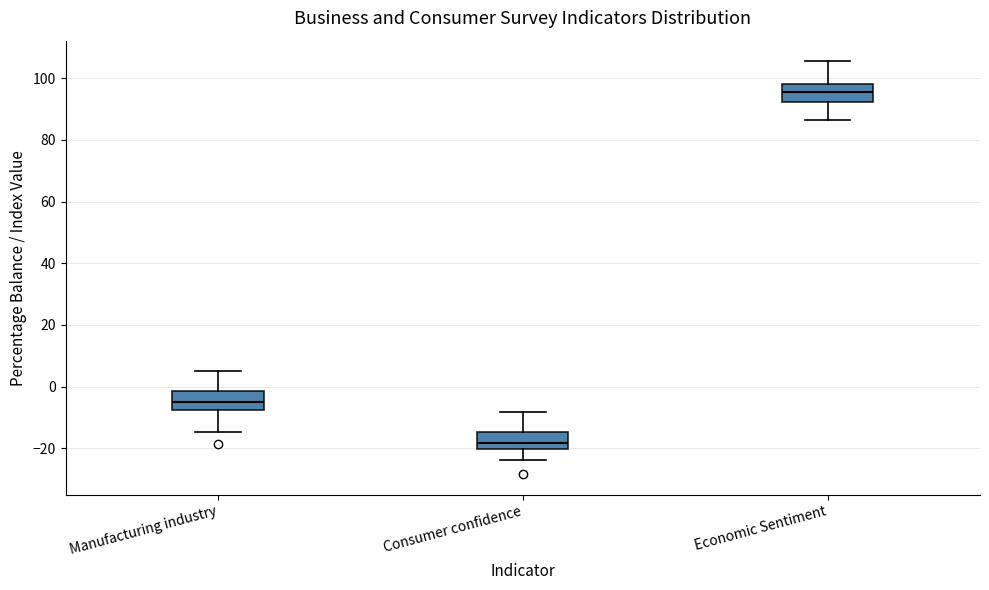

Which box has the lowest median line?

Consumer confidence